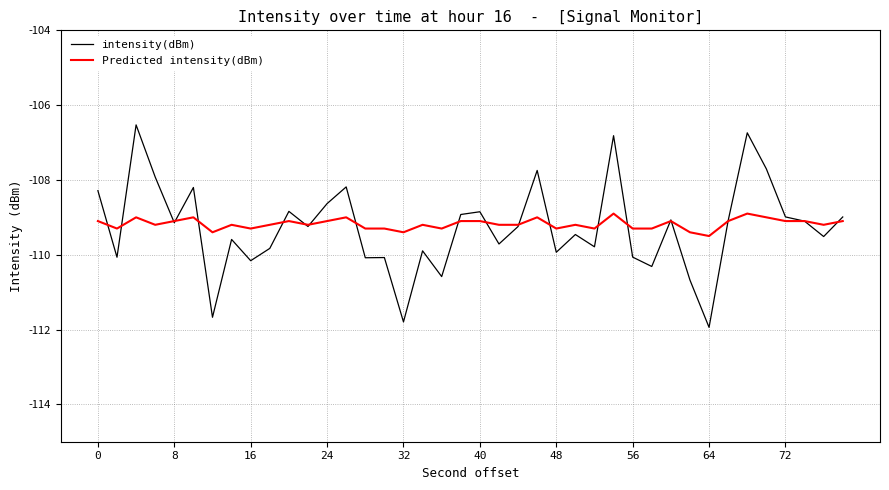

What is the maximum value for Predicted intensity(dBm)?

-108.9